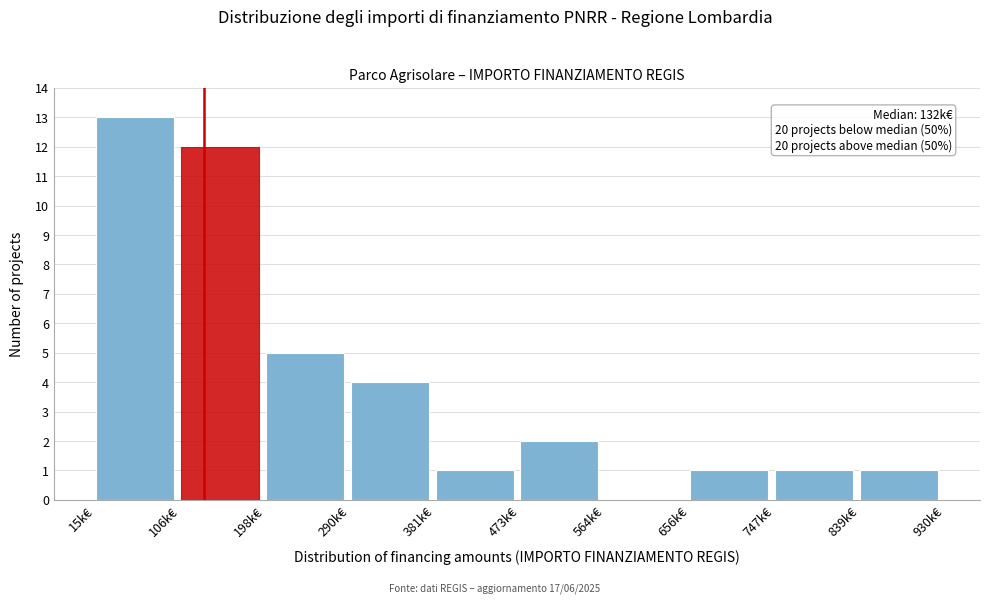

Reading left to right, transcribe all the data shown in this chart.

15k€=13	106k€=12	198k€=5	290k€=4	381k€=1	473k€=2	564k€=0	656k€=1	747k€=1	839k€=1